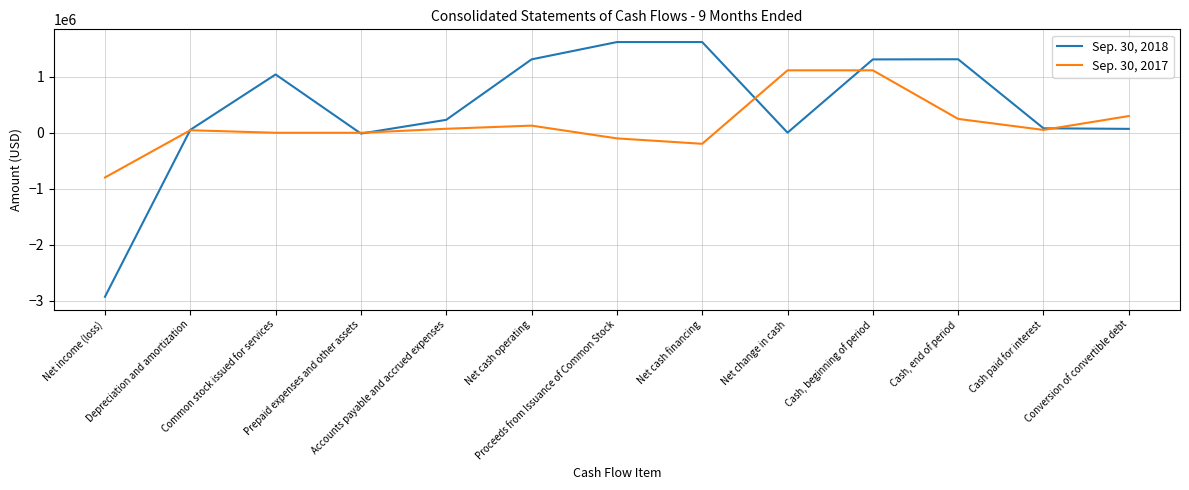

The value of Sep. 30, 2017 at Net income (loss) is -1183791. True or false?

False